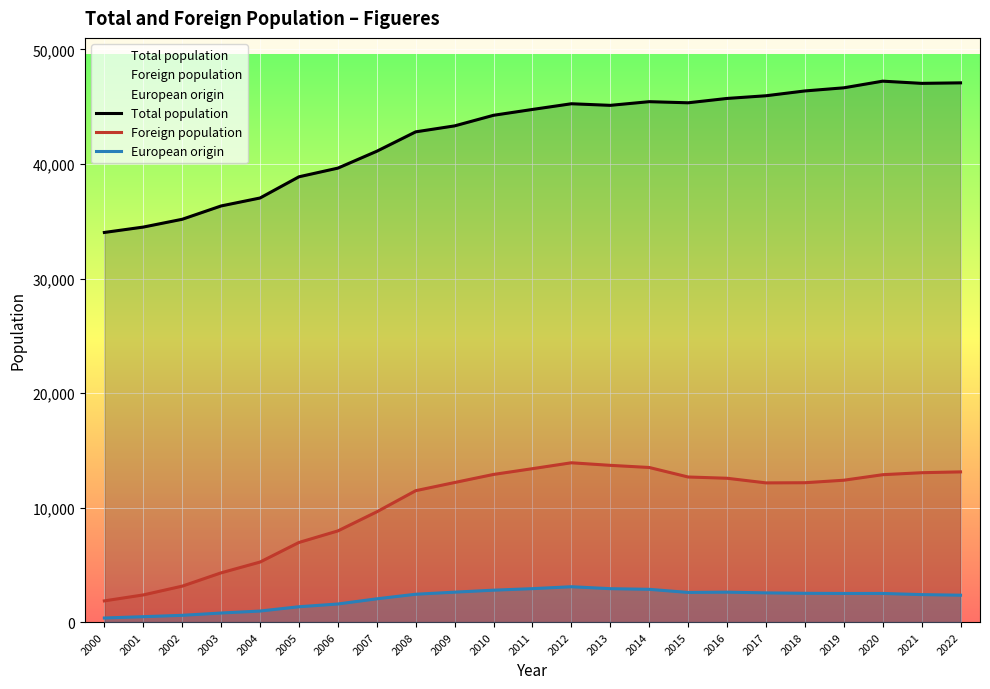

True or false: European origin and Foreign population cross at least once.

False